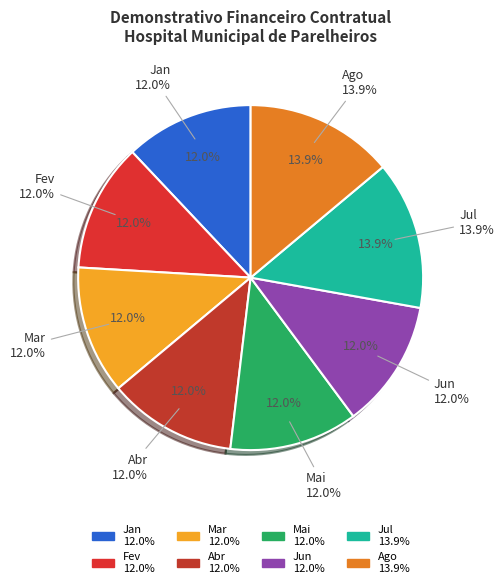

To the nearest percent, what is the average slice percentage?

13%